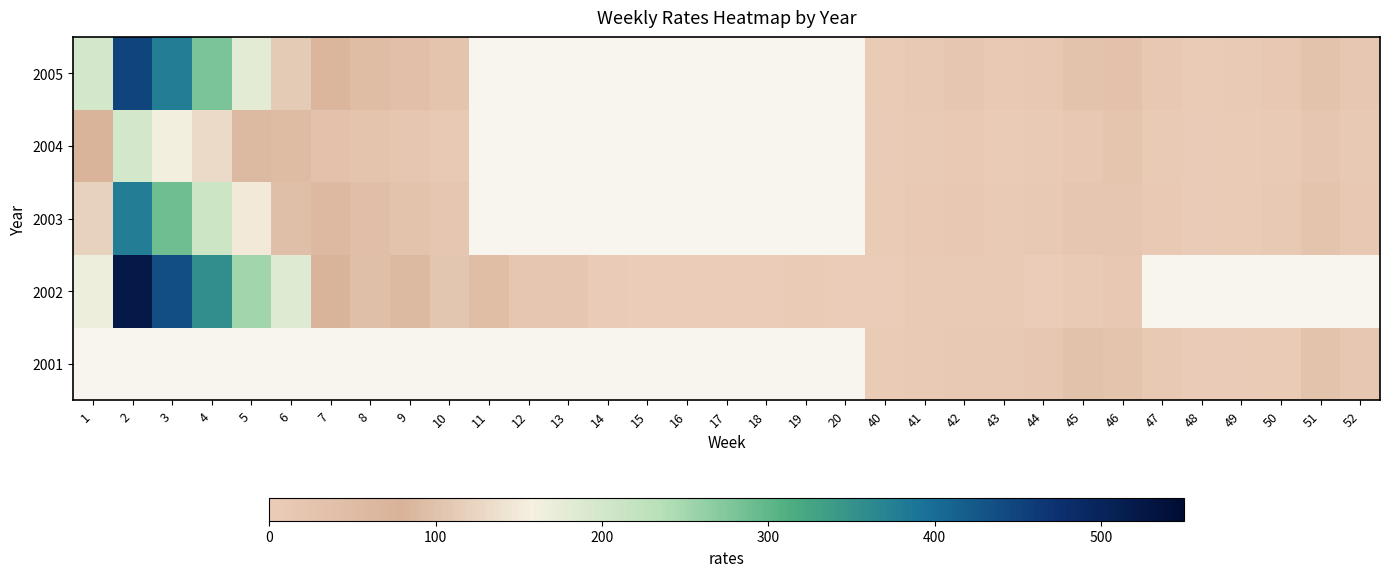

The 2003 series shows 637.3 at 2. True or false?

False